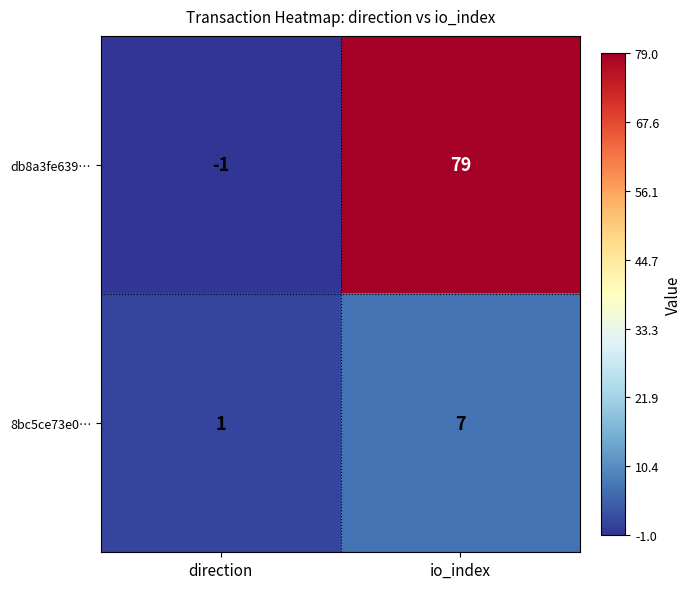

The value of db8a3fe639… at direction is -1. True or false?

True